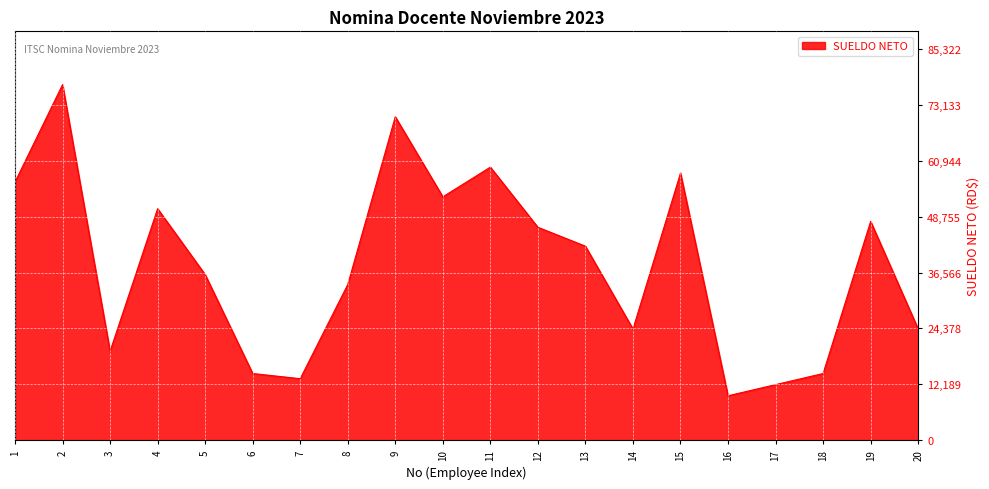

What is the difference between the maximum and minimum values?

67880.2